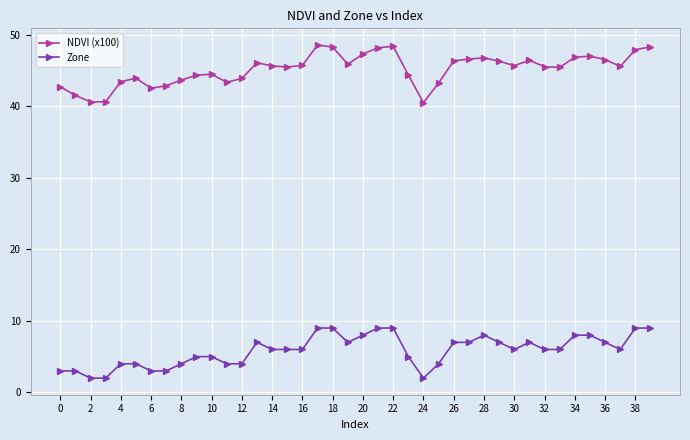

True or false: Zone and NDVI (x100) cross at least once.

False